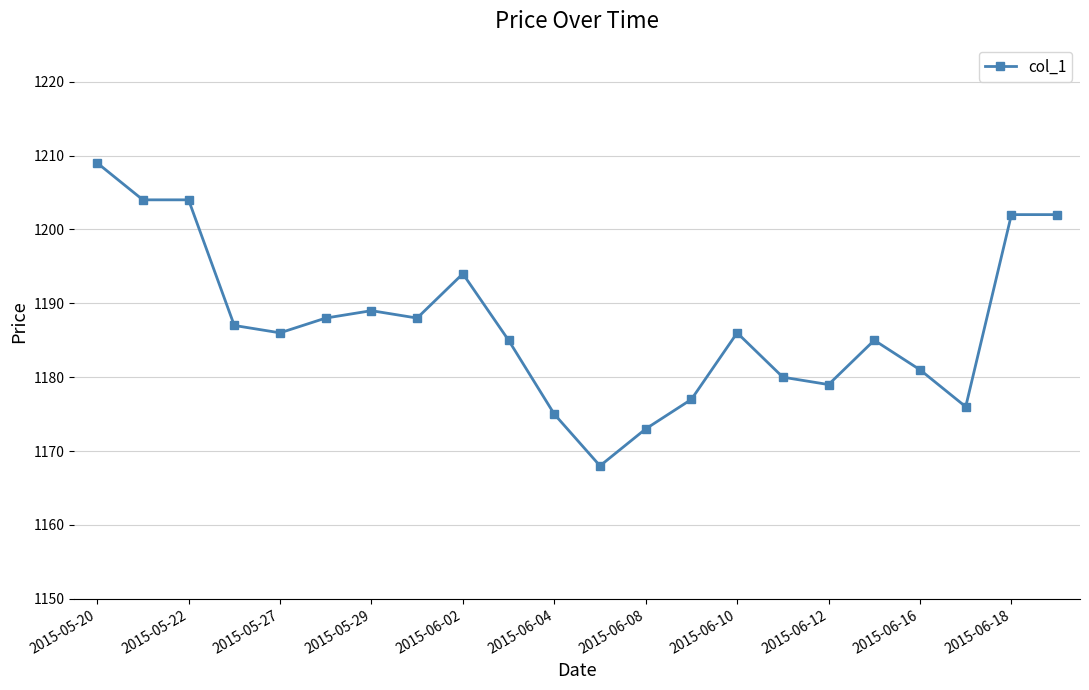

What is the minimum value shown in the chart?

1168